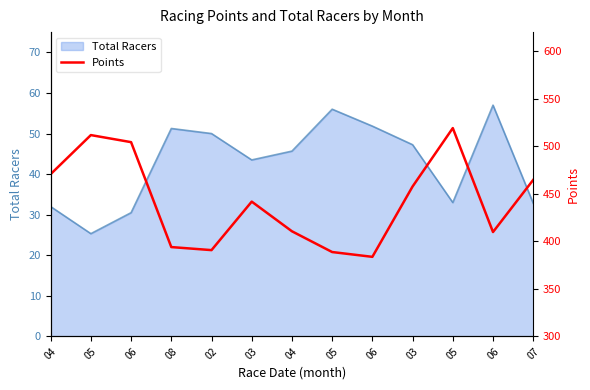

At which label is the value closest to 451?

03